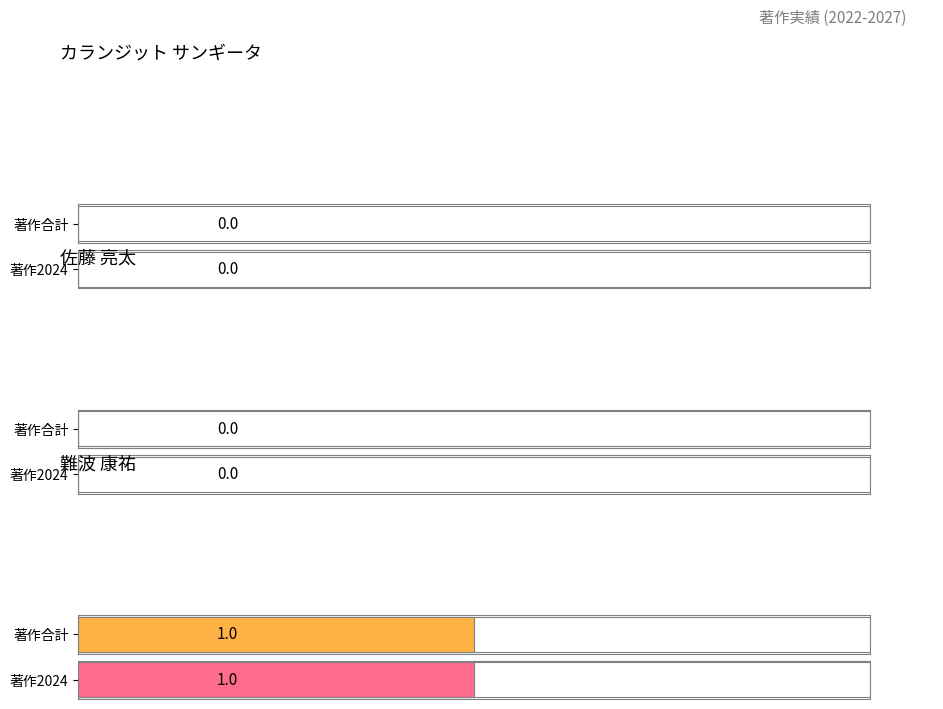

The value of 著作合計(欧文) at カランジット サンギータ is 0. True or false?

False